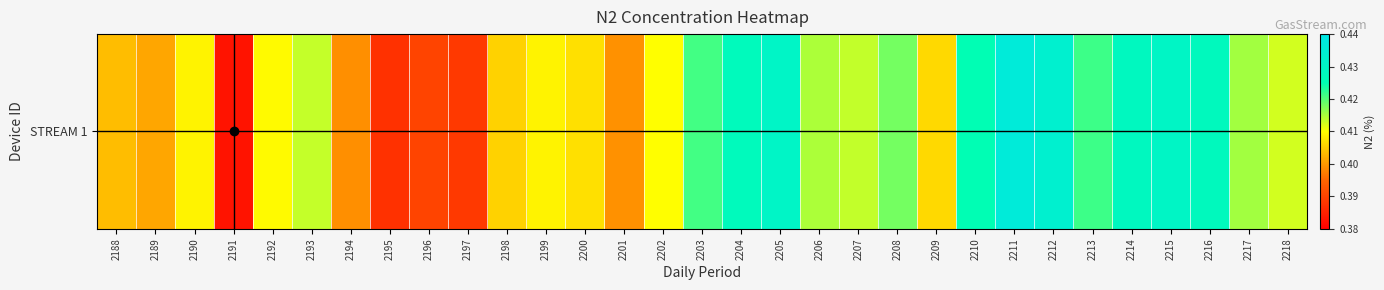

Rank the categories by value from lowest to highest.

2191, 2195, 2197, 2196, 2194, 2201, 2189, 2188, 2198, 2209, 2200, 2199, 2190, 2192, 2202, 2218, 2193, 2207, 2206, 2217, 2208, 2203, 2213, 2210, 2204, 2216, 2214, 2215, 2205, 2212, 2211